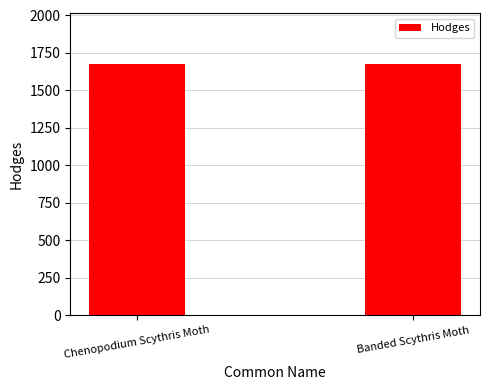

What is the approximate value at Chenopodium Scythris Moth?

1673